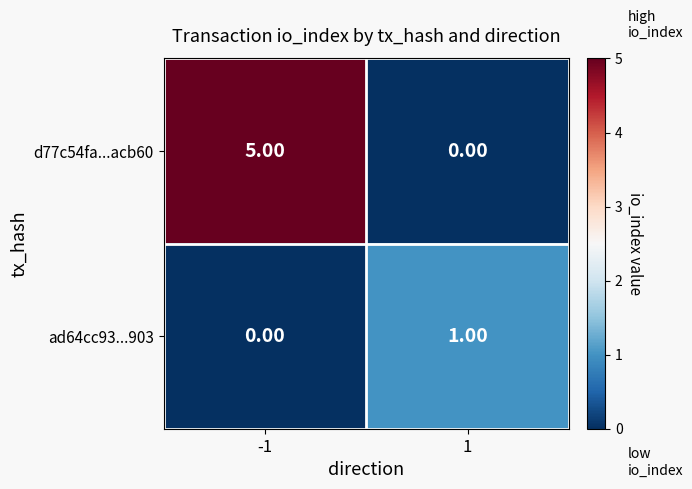

What is the difference between the d77c54fa...acb60 values at 1 and -1?

5